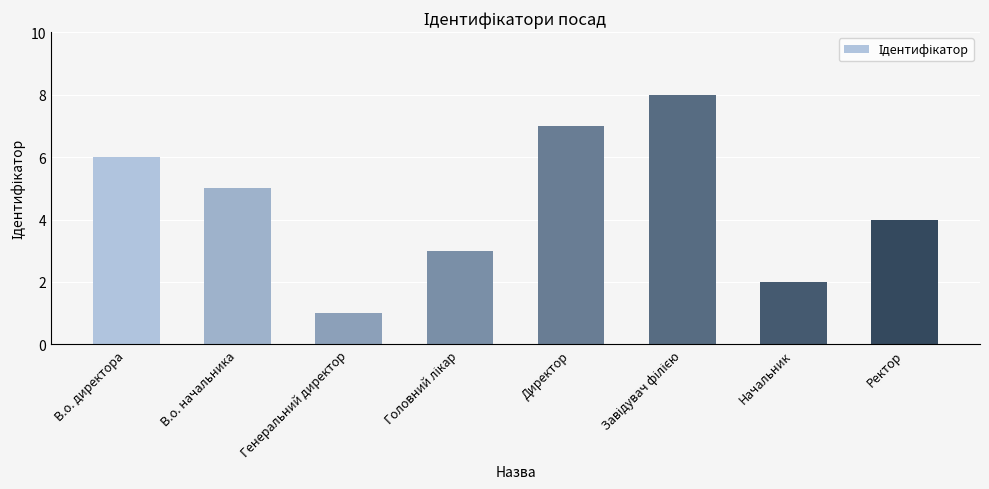

What is the value of the 3rd bar from the left?

1